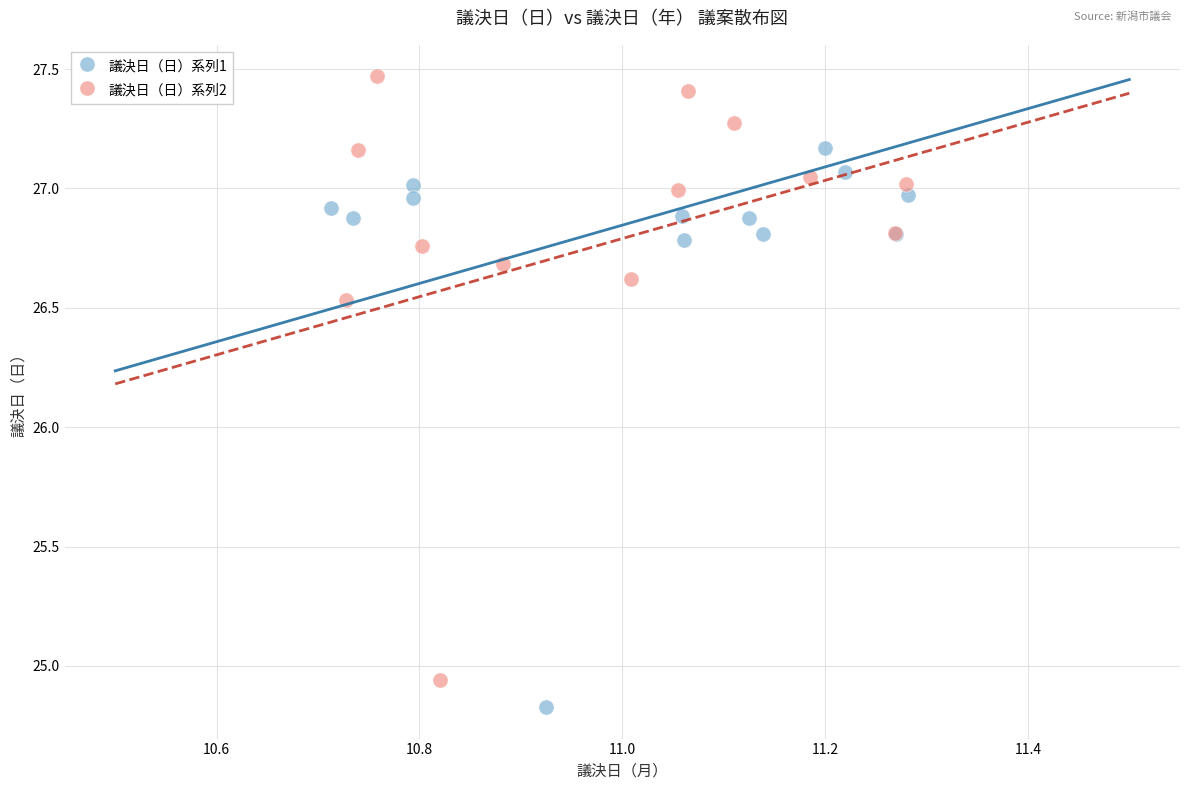

Which series has the largest Y range (max minus min)?

議決日（日）系列2